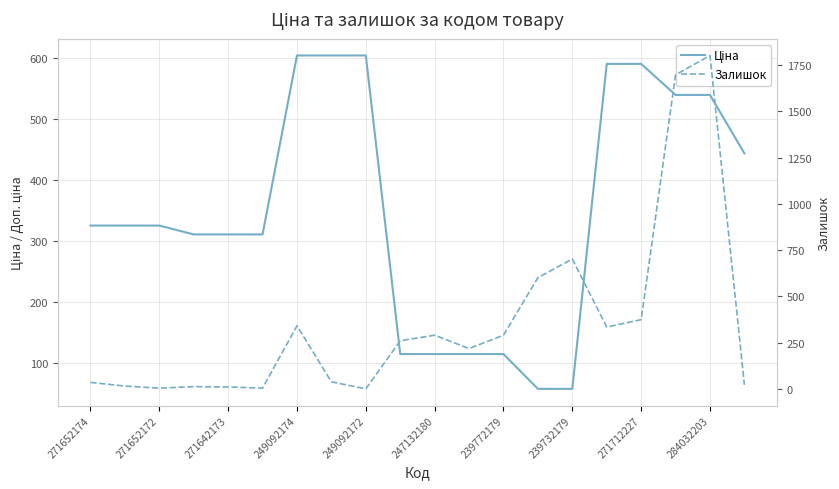

Between 247132180 and 12, which series saw the biggest shift?

Залишок